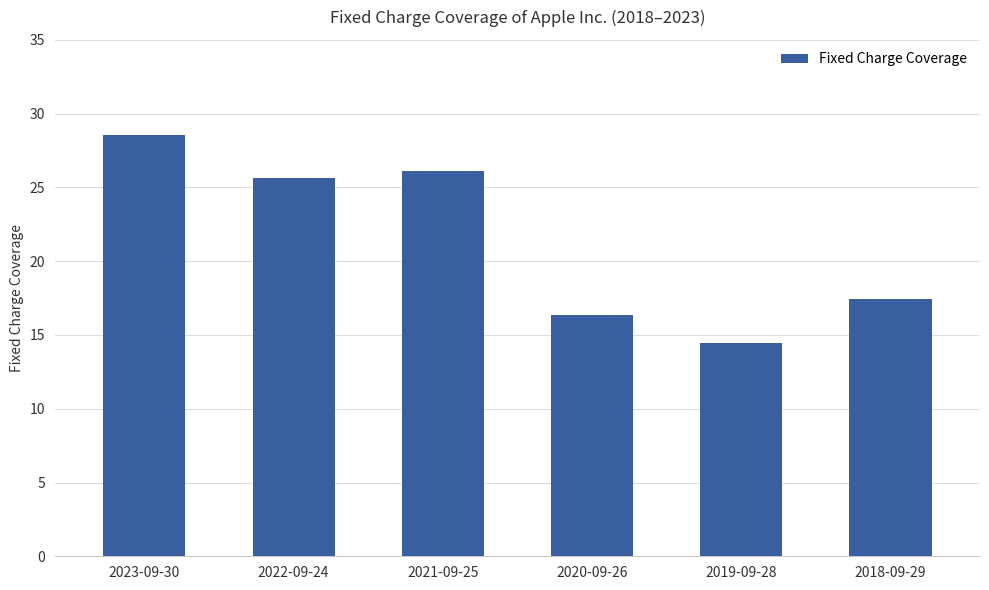

Count the number of data series in this chart.

1